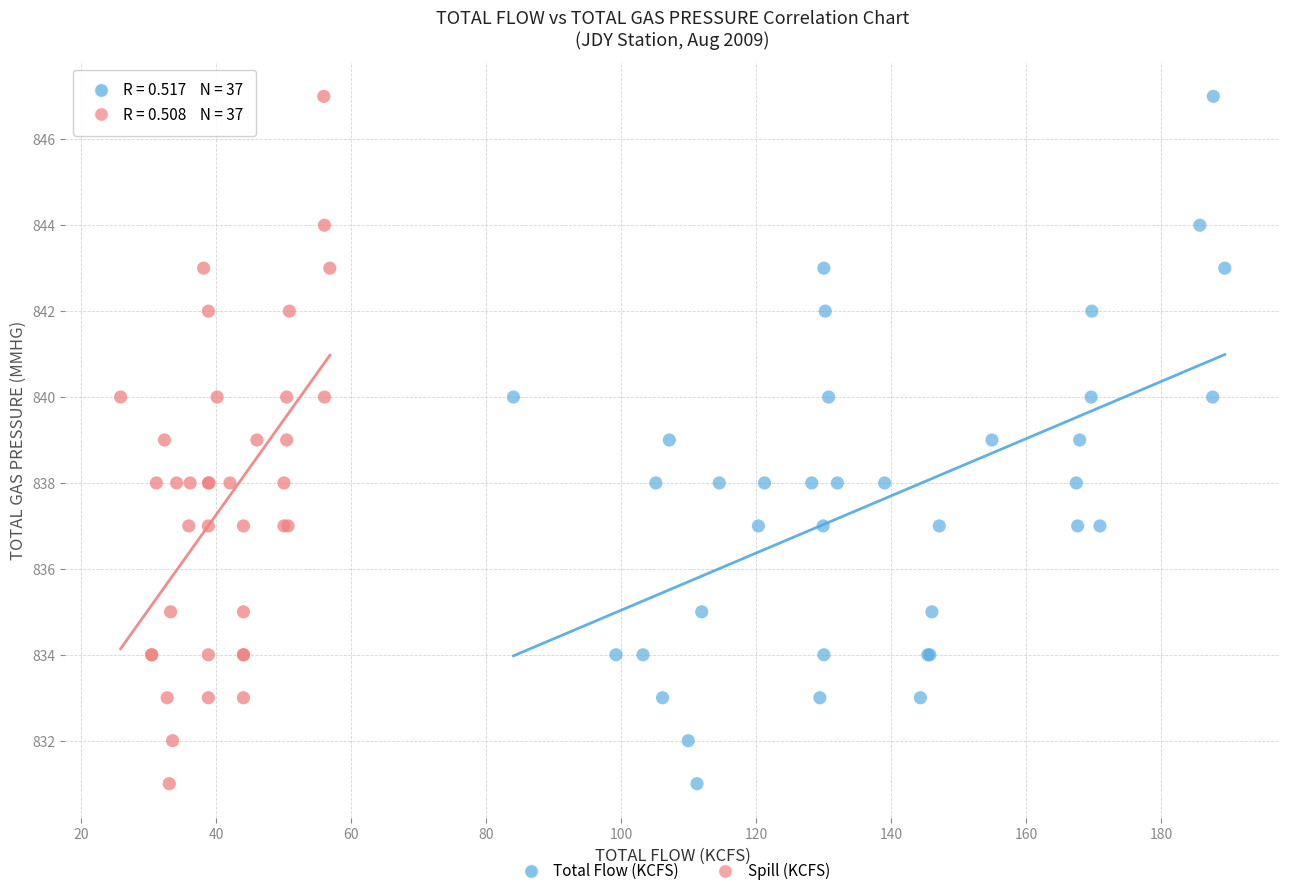

What are all the series names shown in the legend?

Total Flow (KCFS), Spill (KCFS)